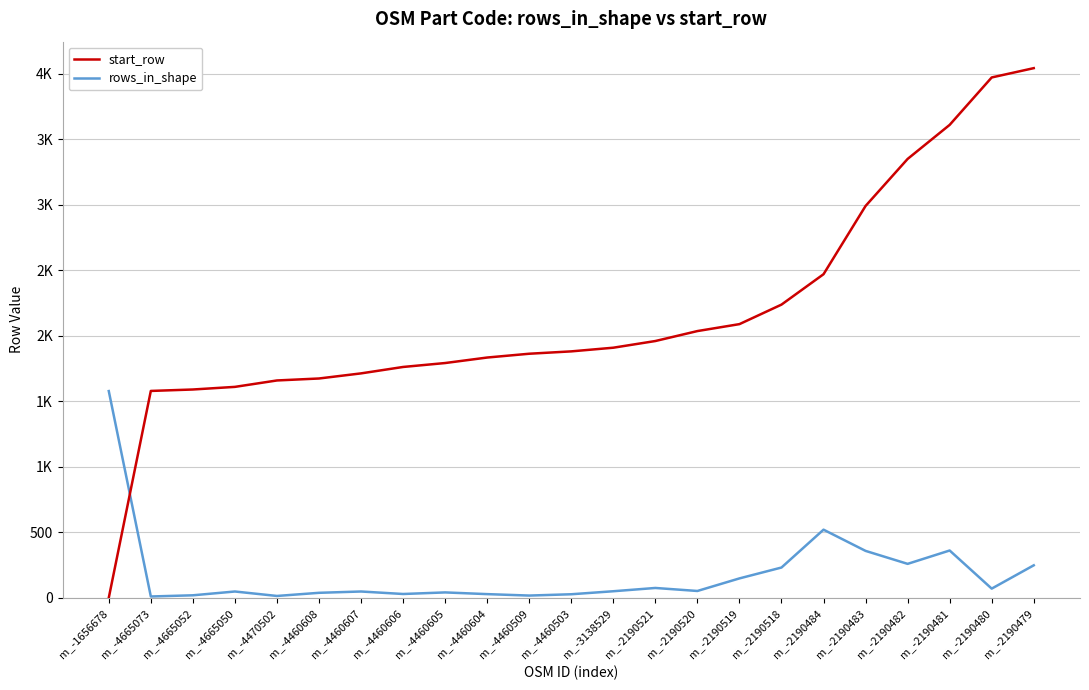

Rank the series at m_-4460607 from highest to lowest value.

start_row, rows_in_shape